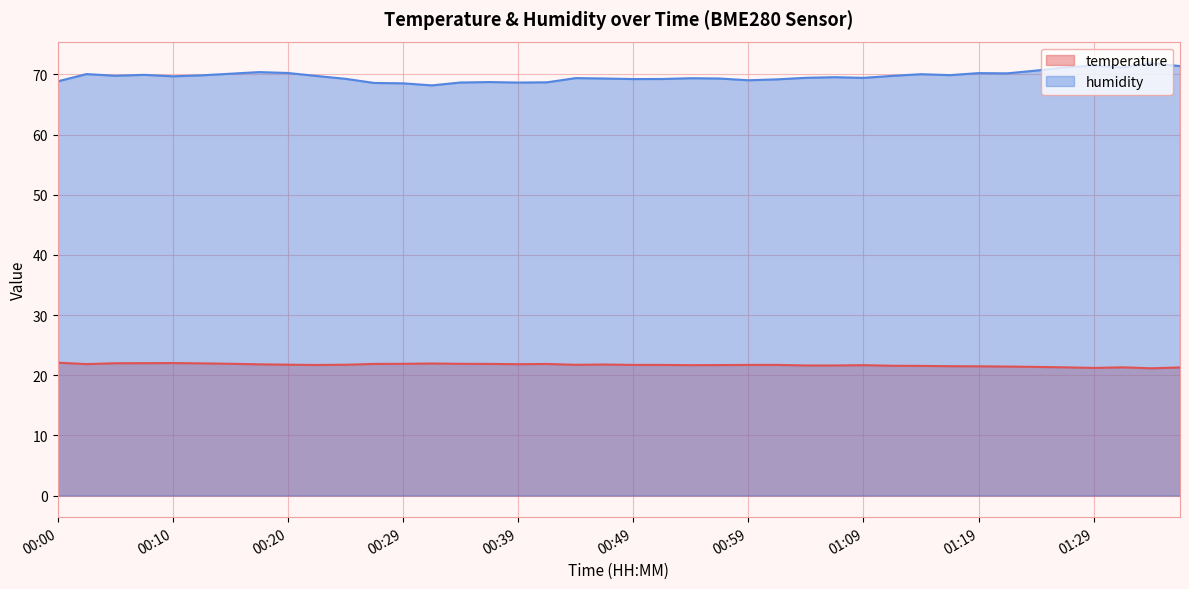

Is it true that temperature equals 10.3 at 01:11?

False